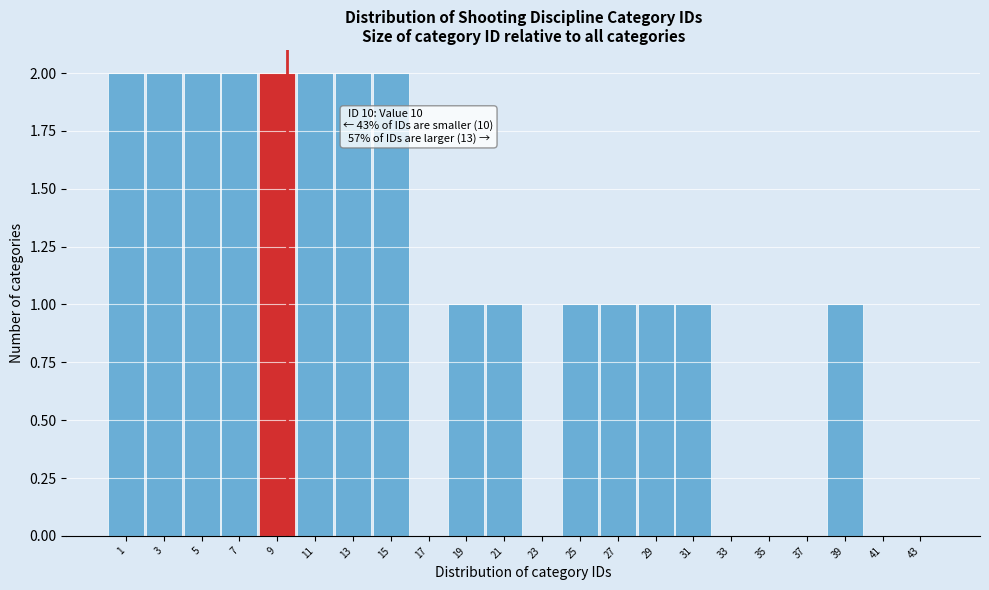

Reading left to right, extract all data points from this chart.

1=2	3=2	5=2	7=2	9=2	11=2	13=2	15=2	17=0	19=1	21=1	23=0	25=1	27=1	29=1	31=1	33=0	35=0	37=0	39=1	41=0	43=0